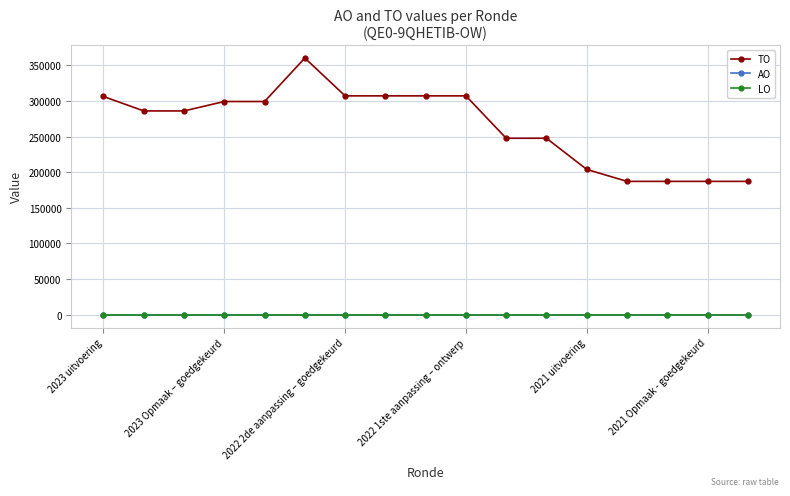

True or false: LO and AO cross at least once.

False